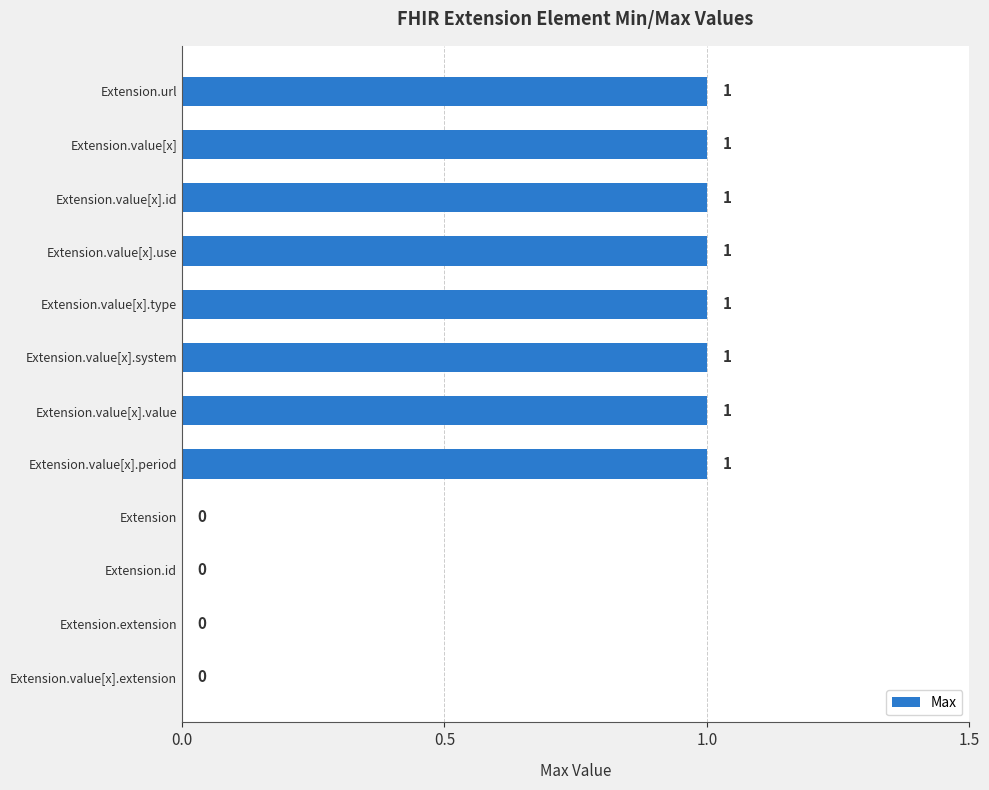

How many values are between 0 and 1?

12